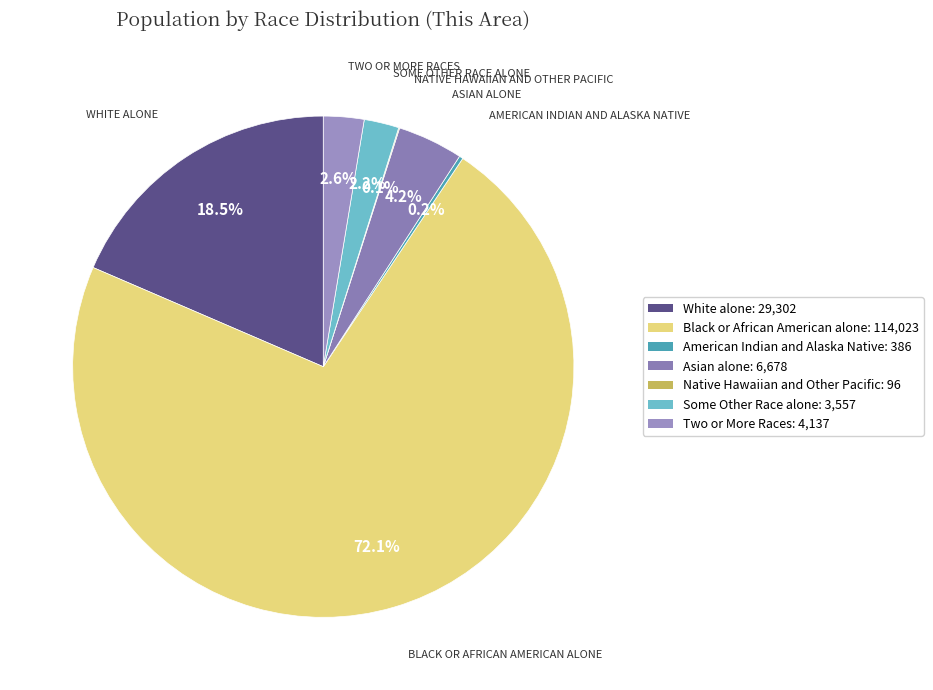

How many slices are in this pie chart?

7